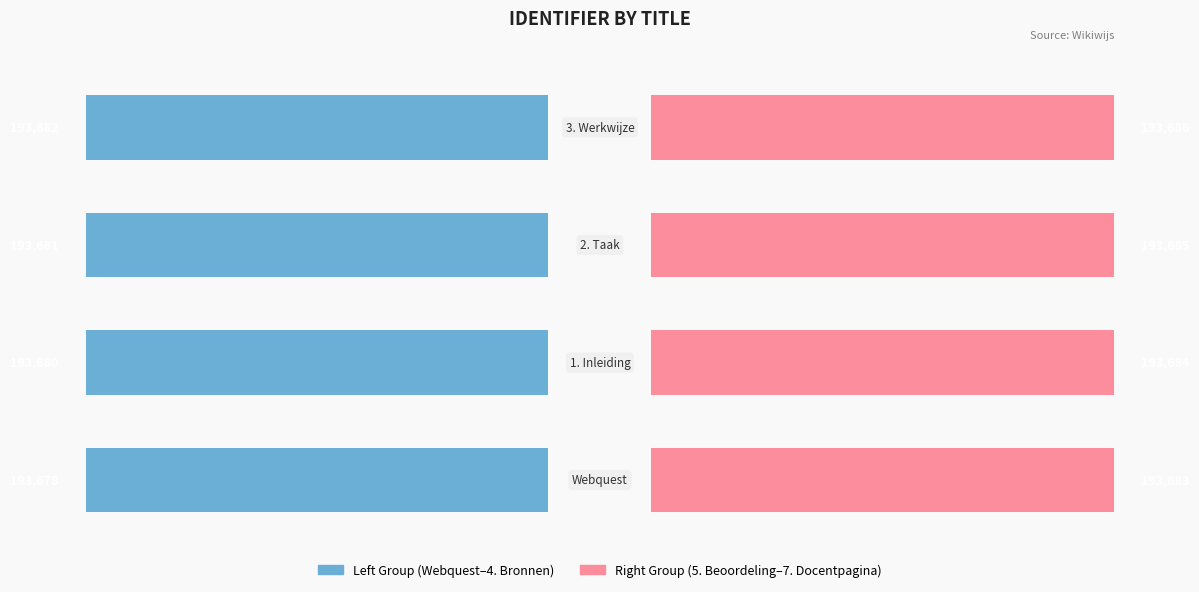

How many series are shown in this chart?

2